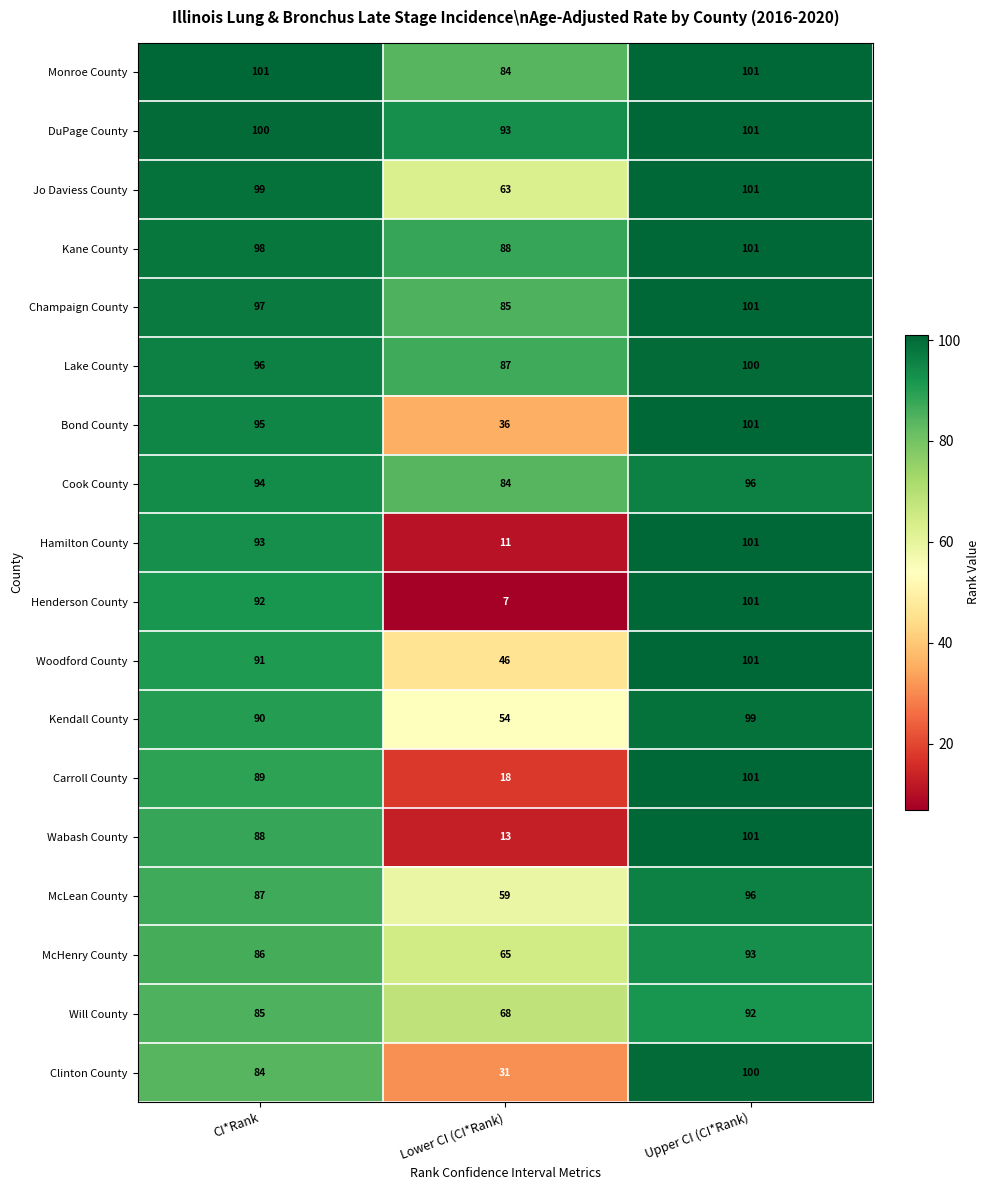

The Jo Daviess County series shows 63 at Lower CI (CI*Rank). True or false?

True